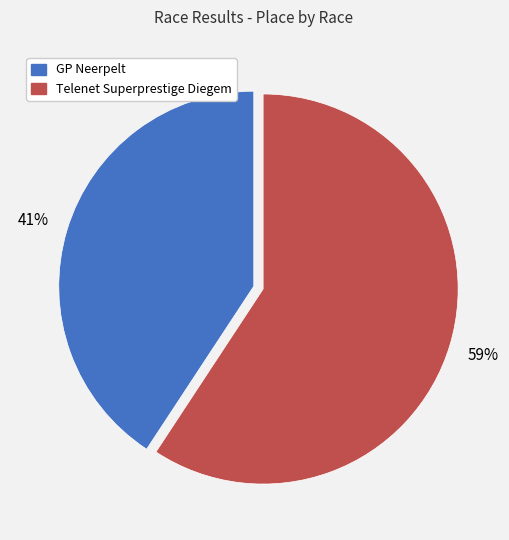

True or false: Telenet Superprestige Diegem accounts for 59% of the total.

True